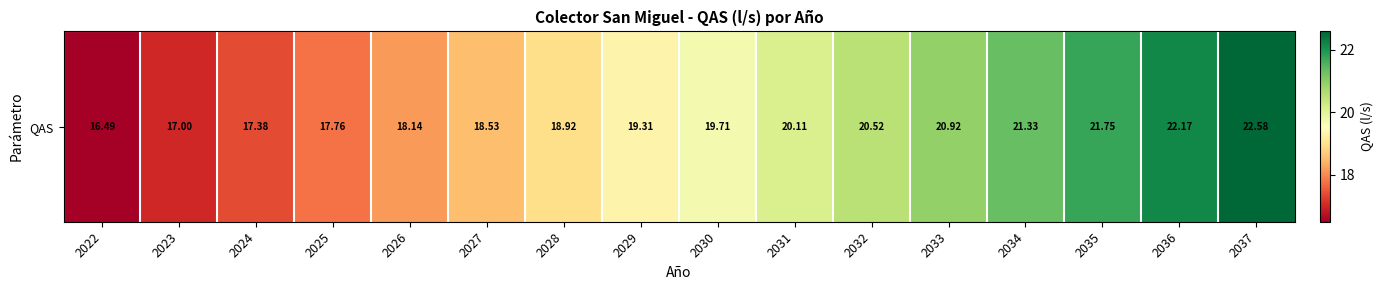

Reading left to right, list all the values displayed in this chart.

16.5	17.0	17.4	17.8	18.1	18.5	18.9	19.3	19.7	20.1	20.5	20.9	21.3	21.7	22.2	22.6